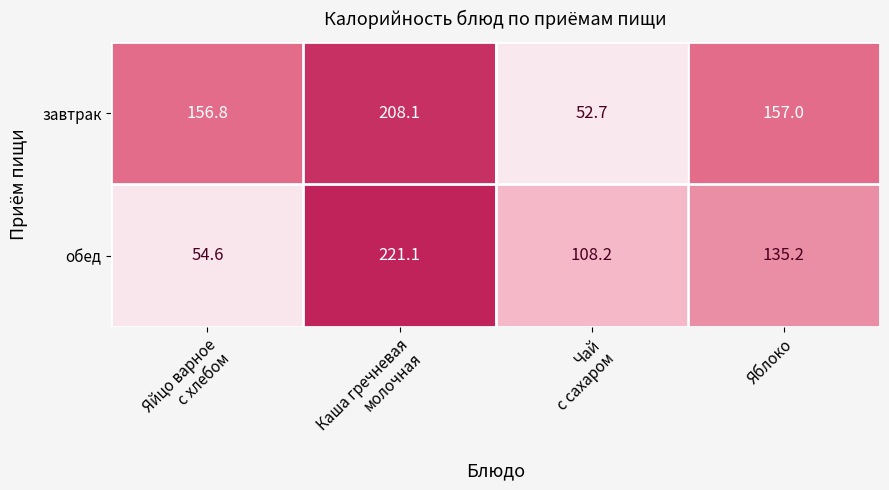

List the series in order of their overall mean, lowest first.

обед, завтрак